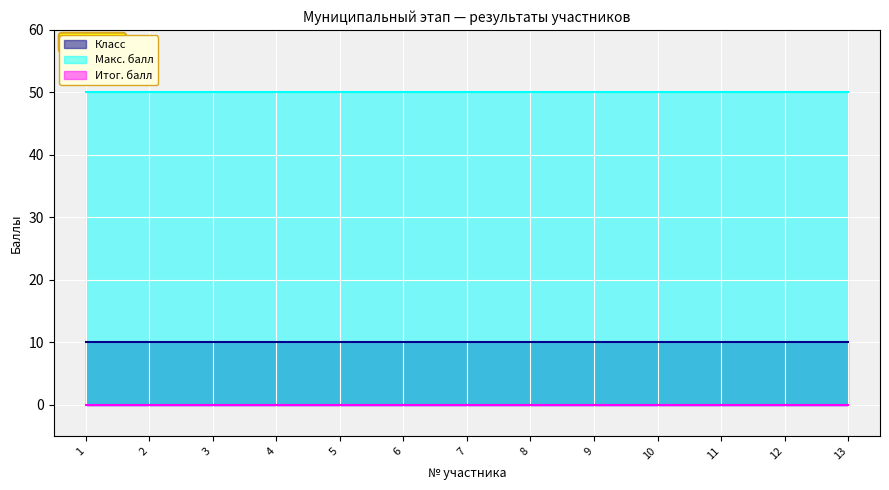

Reading left to right, list all the values displayed in this chart.

Класс: 10	10	10	10	10	10	10	10	10	10	10	10	10
Макс. балл: 50	50	50	50	50	50	50	50	50	50	50	50	50
Итог. балл: 0	0	0	0	0	0	0	0	0	0	0	0	0